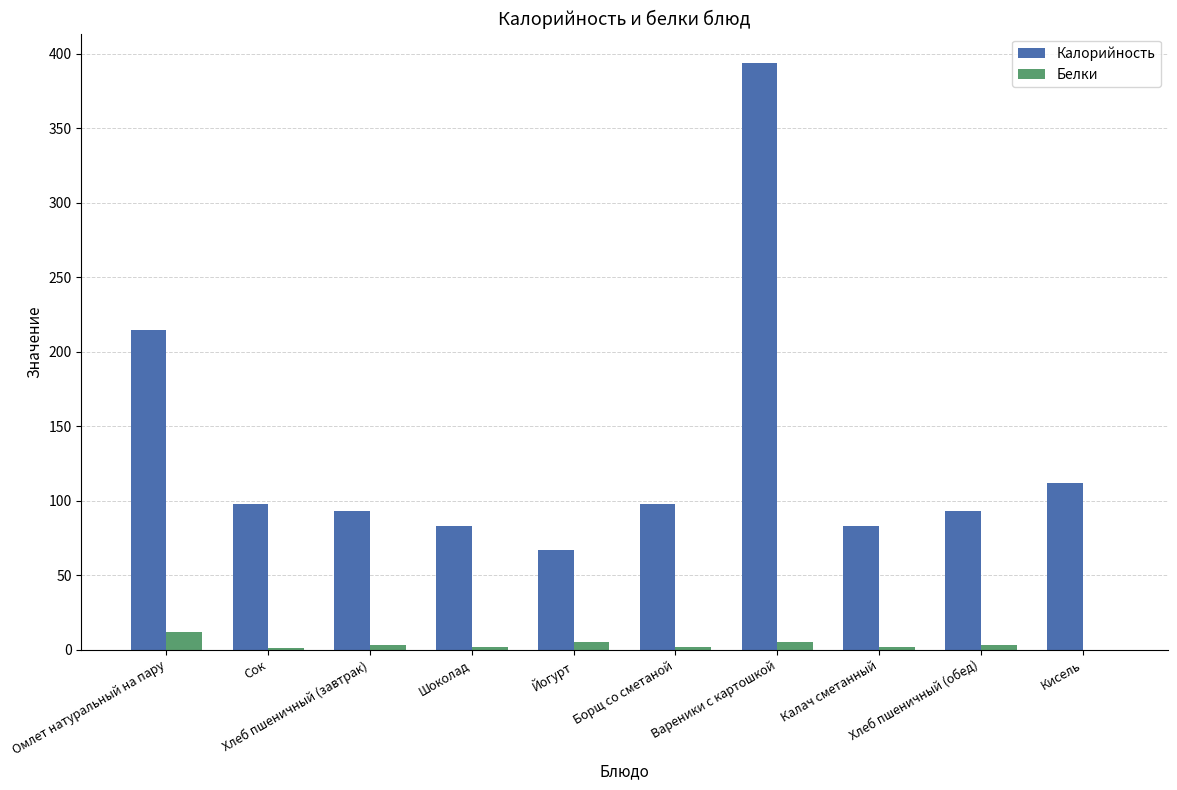

What is the total value across all series at Калач сметанный?

84.7